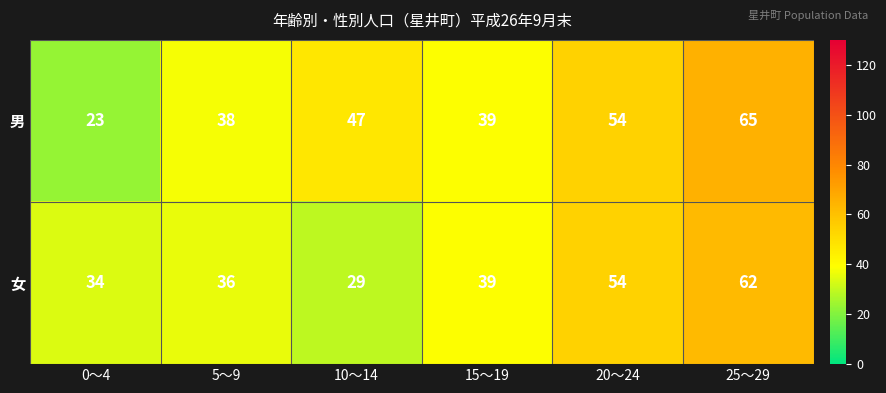

What is the approximate value of 女 at 10～14?

29